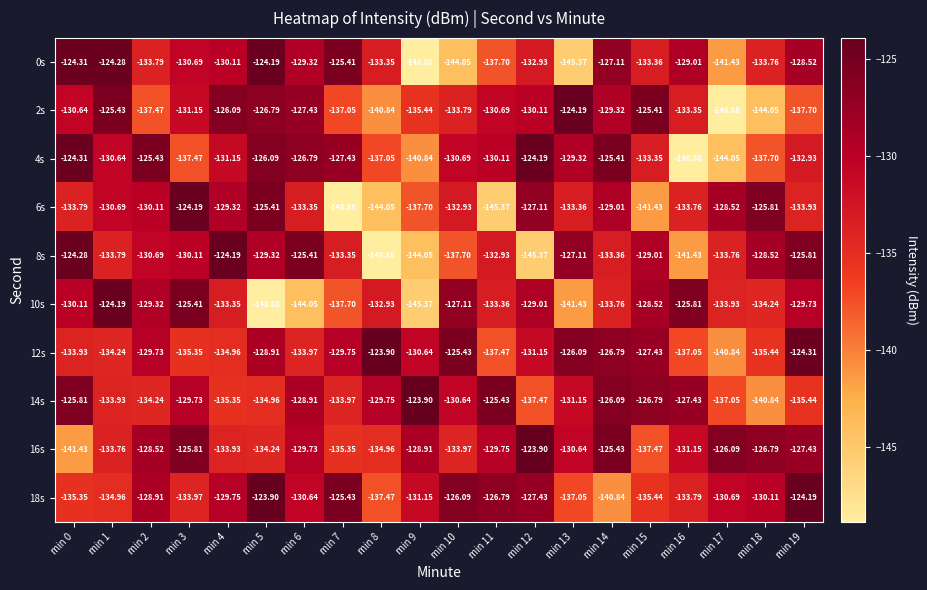

Is the value of 0s at min 7 greater than the value of 6s at min 13?

Yes